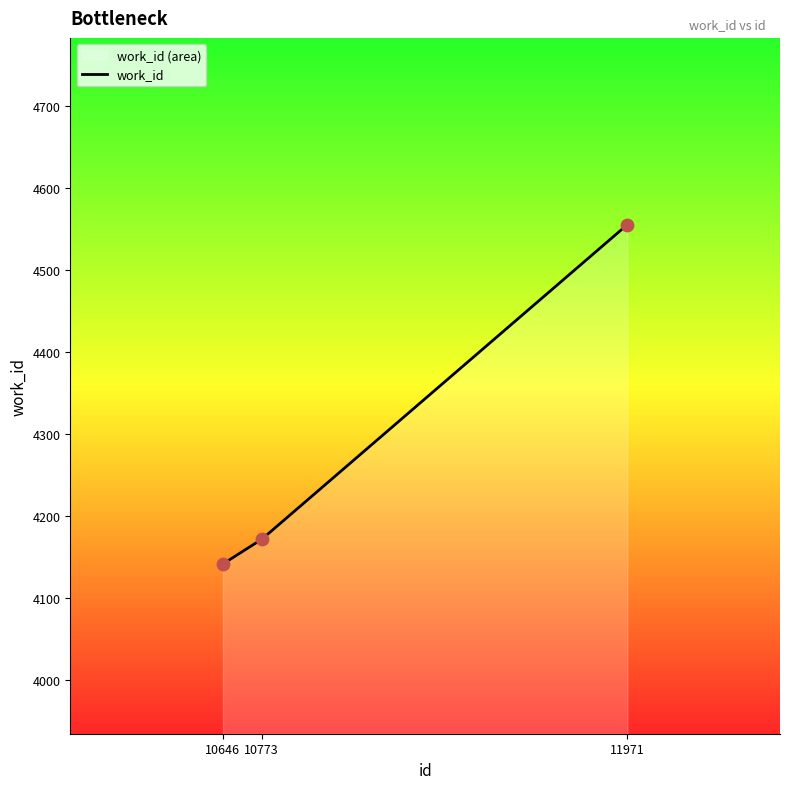

Which has a higher value, 10646 or 11971?

11971